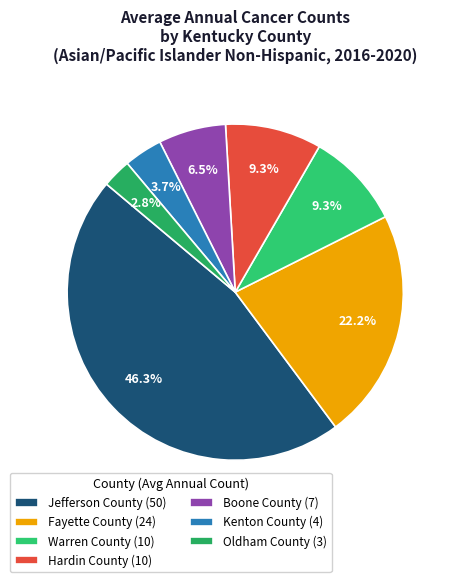

What is the smallest slice in the pie chart?

Oldham County